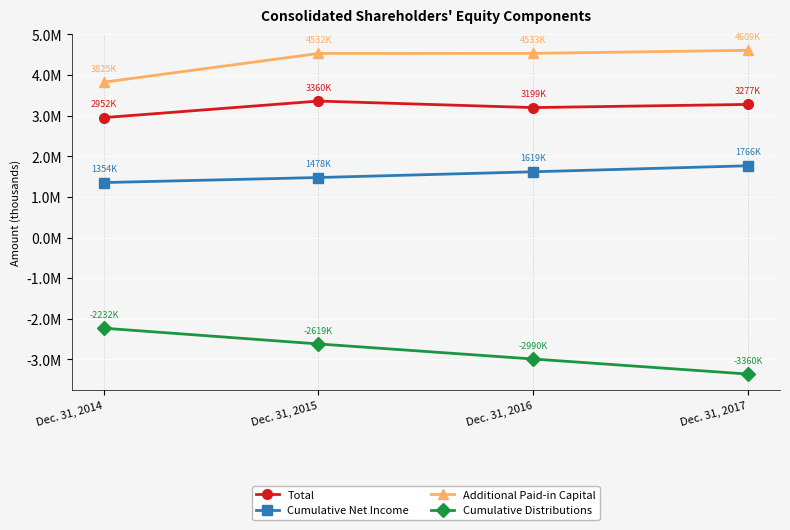

What is the difference between the maximum and minimum values in the Cumulative Distributions series?

1128822